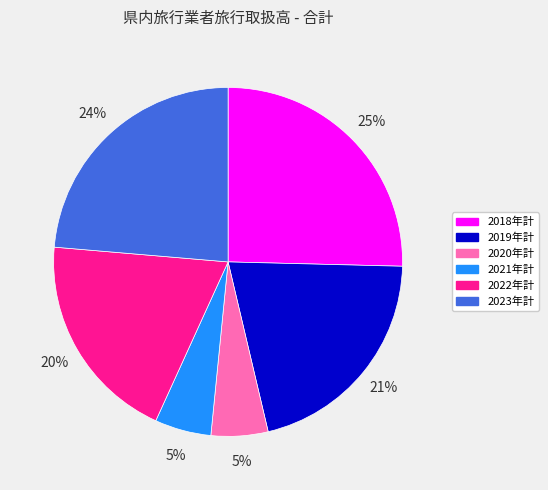

How many segments does this pie chart have?

6